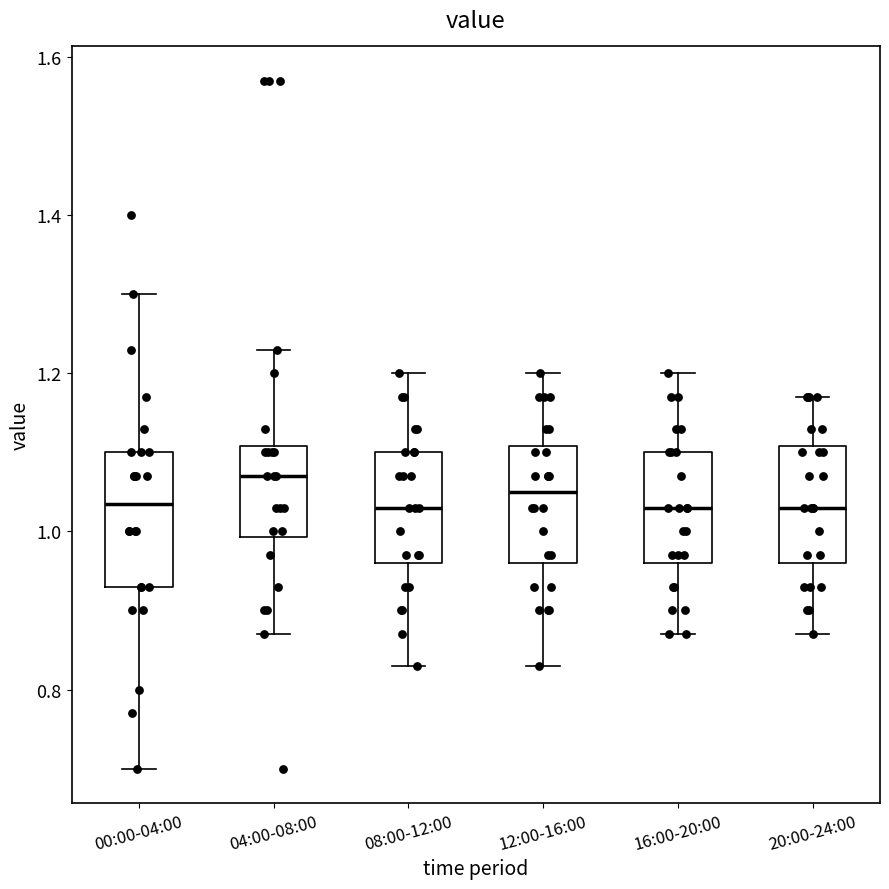

Reading left to right, read every box against the y-axis: the position of its median line, the range the box covers, and the ends of its whiskers. The values are not printed on the chart, so give them approximately, as read against the axis.

00:00-04:00: median 1.04, box 0.94 to 1.10, whiskers 0.70 to 1.30
04:00-08:00: median 1.08, box 1.00 to 1.10, whiskers 0.88 to 1.24
08:00-12:00: median 1.04, box 0.96 to 1.10, whiskers 0.84 to 1.20
12:00-16:00: median 1.06, box 0.96 to 1.10, whiskers 0.84 to 1.20
16:00-20:00: median 1.04, box 0.96 to 1.10, whiskers 0.88 to 1.20
20:00-24:00: median 1.04, box 0.96 to 1.10, whiskers 0.88 to 1.18